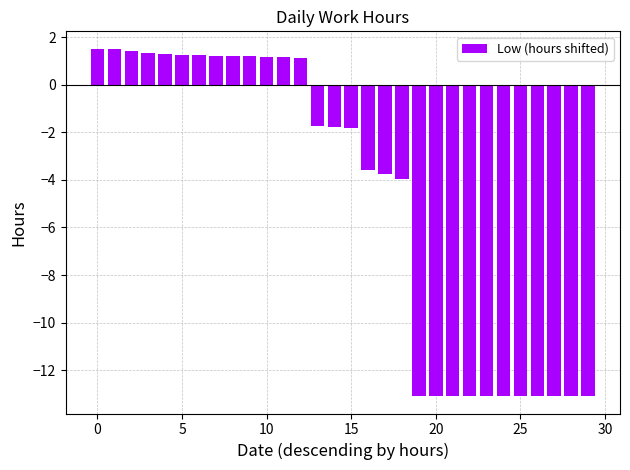

What is the value of the 11th bar from the left?

1.2